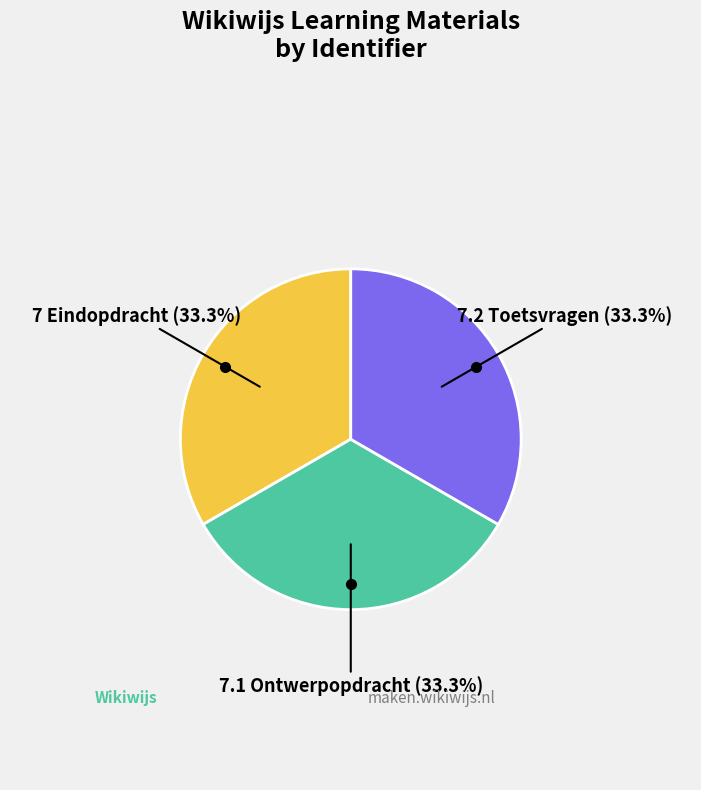

What is the total percentage of 7.2 Toetsvragen and 7.1 Ontwerpopdracht?

66.7%